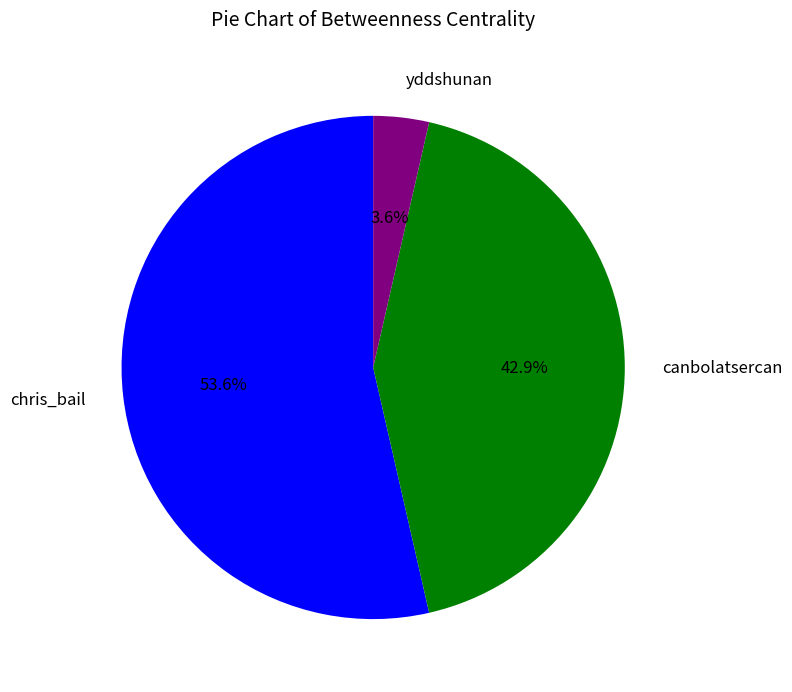

Which category accounts for the majority?

chris_bail